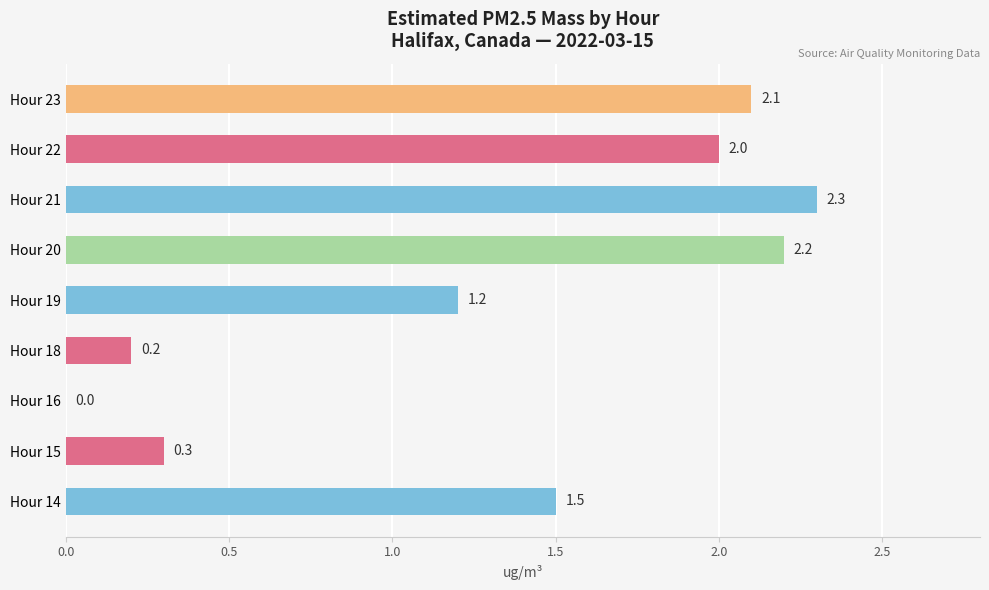

The value at Hour 14 is 1.5. True or false?

True